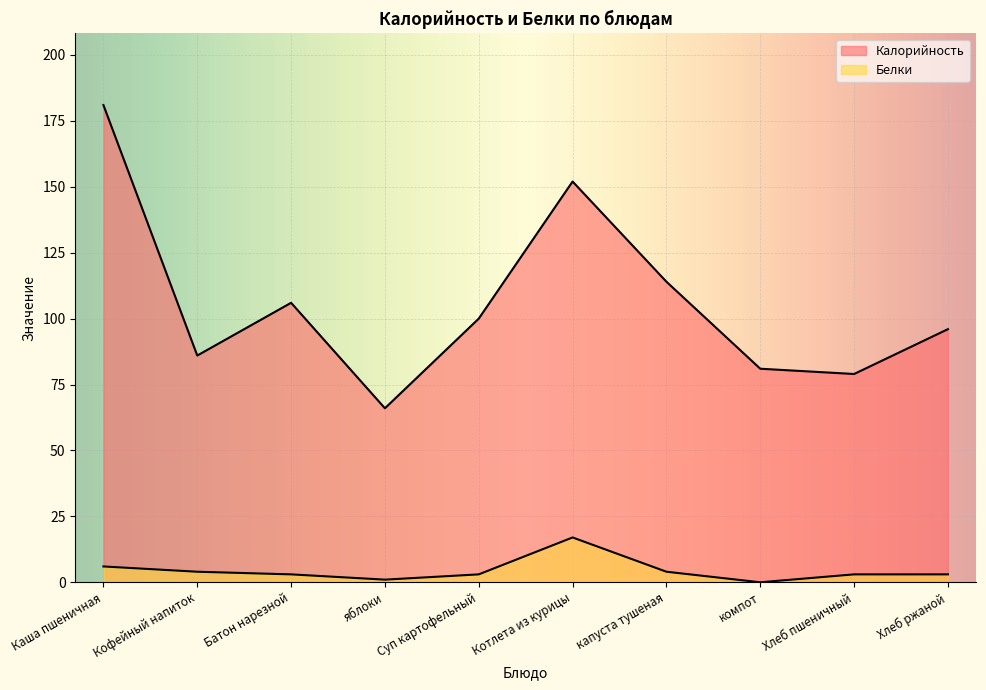

Where is Калорийность nearest to the value 123?

капуста тушеная